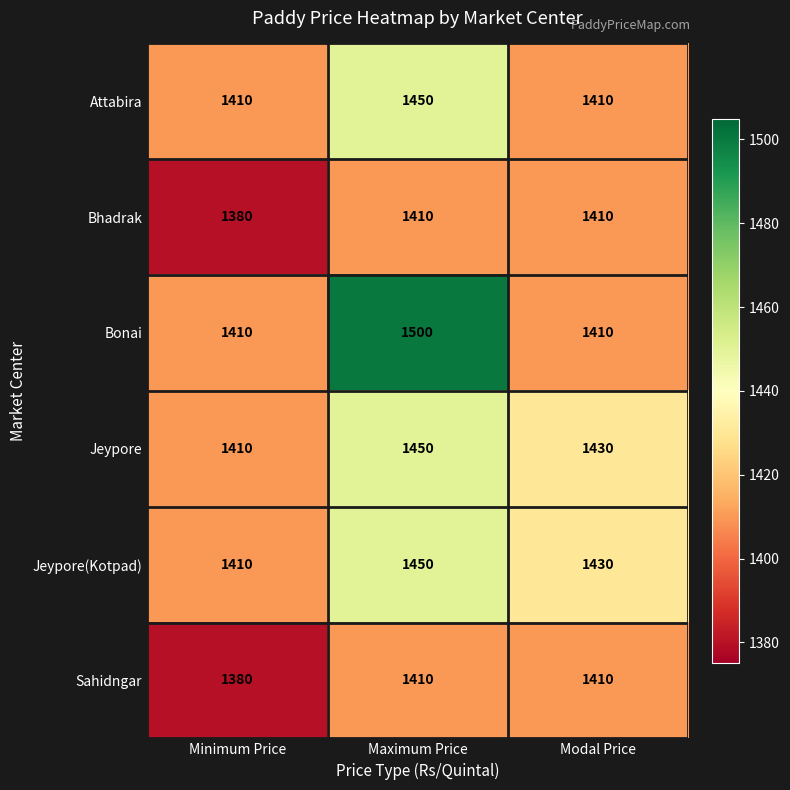

What is the sum of all Sahidngar values?

4200